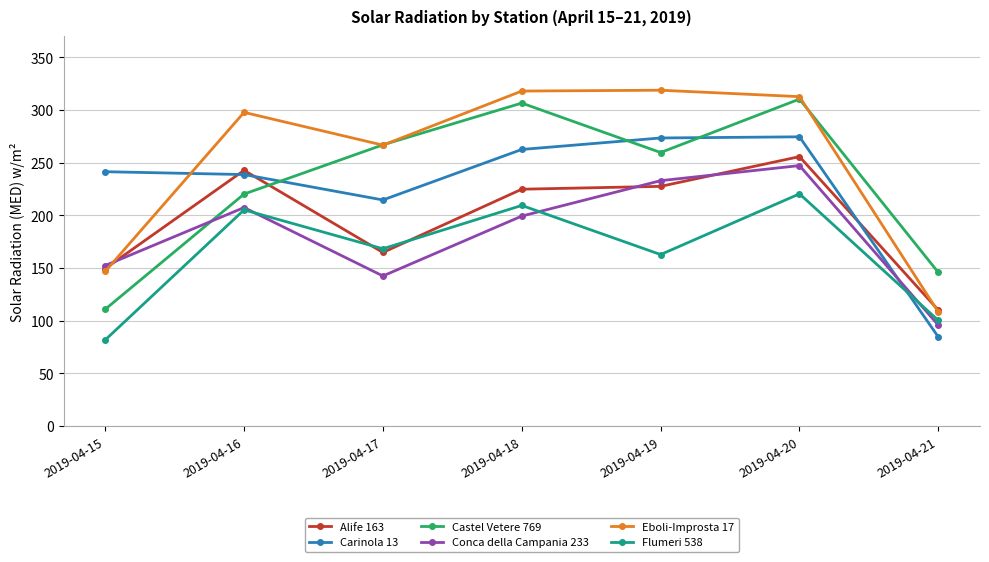

True or false: Alife 163 and Flumeri 538 cross at least once.

True